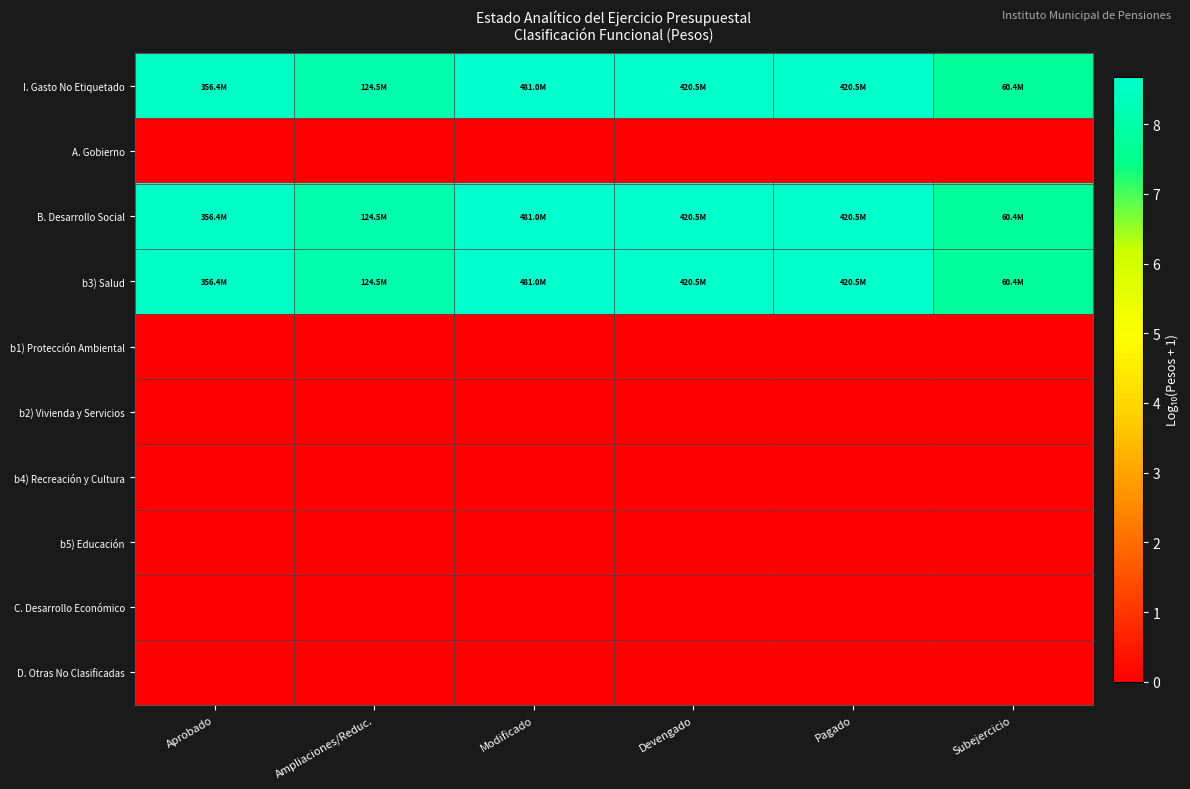

List the series in order of their peak value, lowest first.

A. Gobierno, b1) Protección Ambiental, b2) Vivienda y Servicios, b4) Recreación y Cultura, b5) Educación, C. Desarrollo Económico, D. Otras No Clasificadas, I. Gasto No Etiquetado, B. Desarrollo Social, b3) Salud